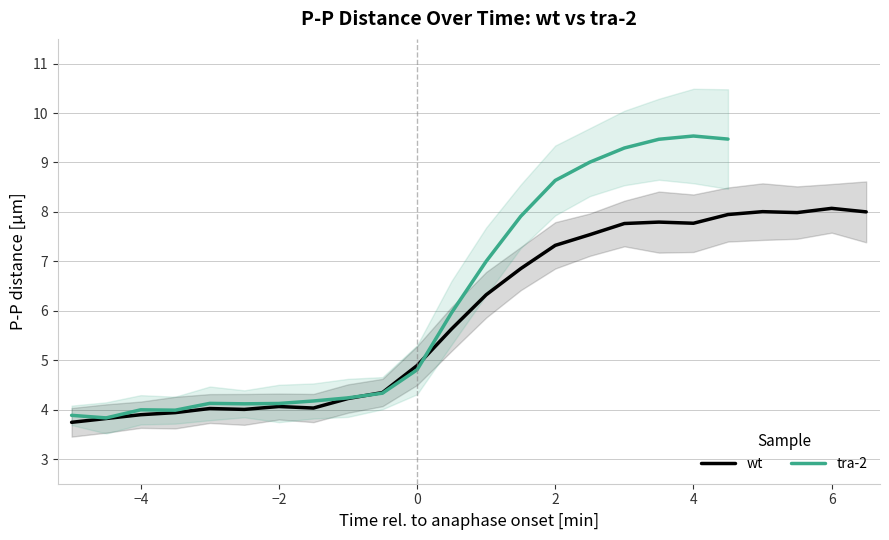

How many values in time are above zero?

13